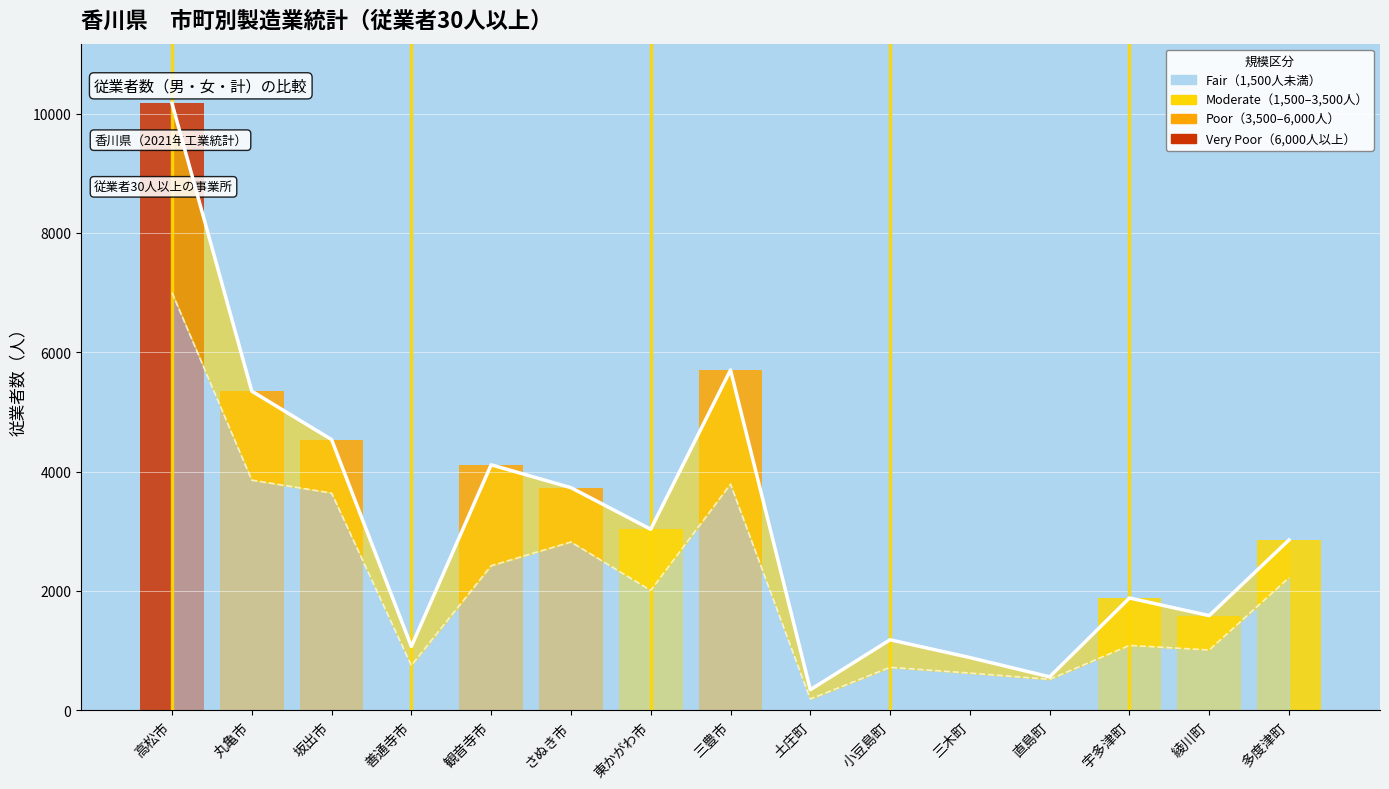

Reading left to right, list all the values displayed in this chart.

男: 6998	3857	3641	752	2423	2821	2009	3791	189	720	624	519	1088	1011	2224
従業者計: 10171	5348	4537	1070	4114	3731	3034	5703	345	1182	884	561	1882	1587	2855